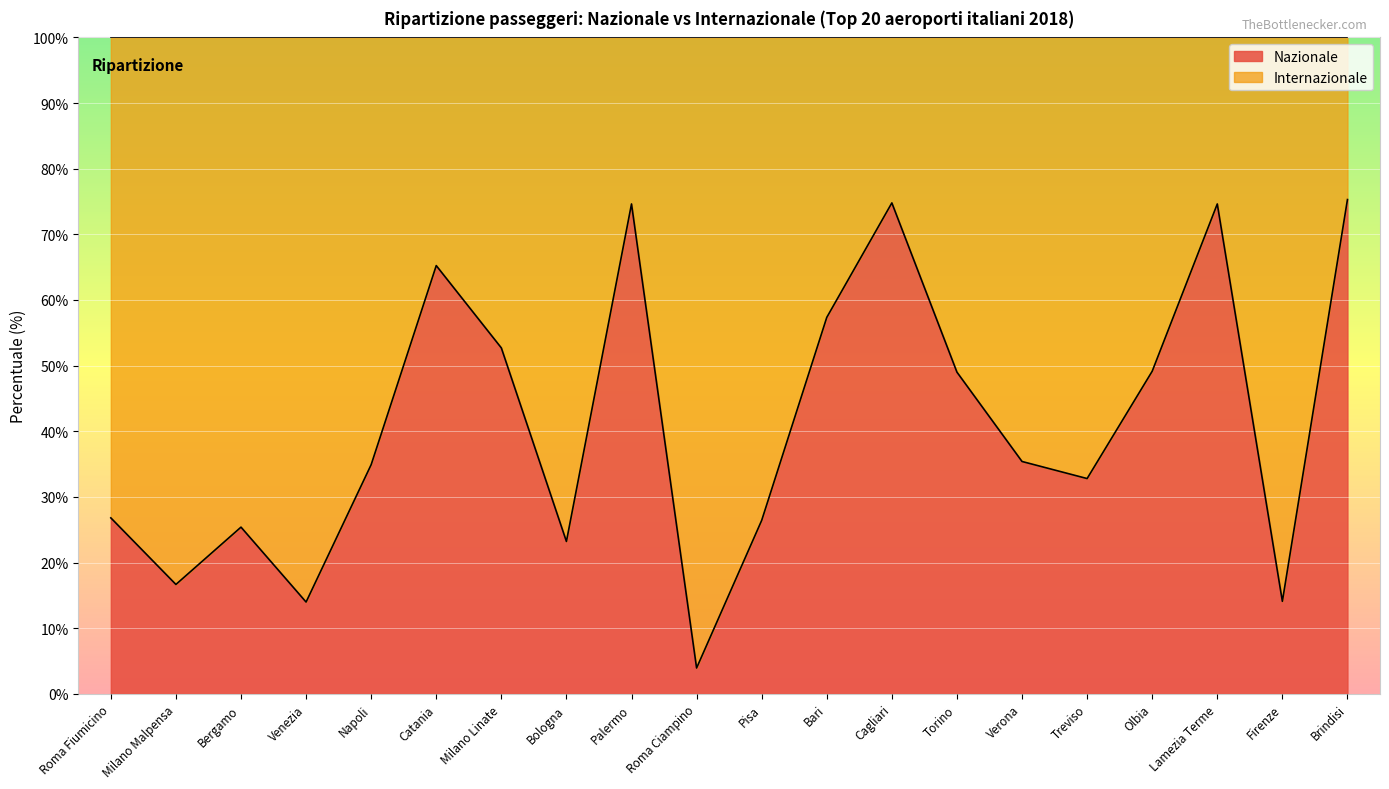

What is the difference between the second highest and second lowest values?

60.8